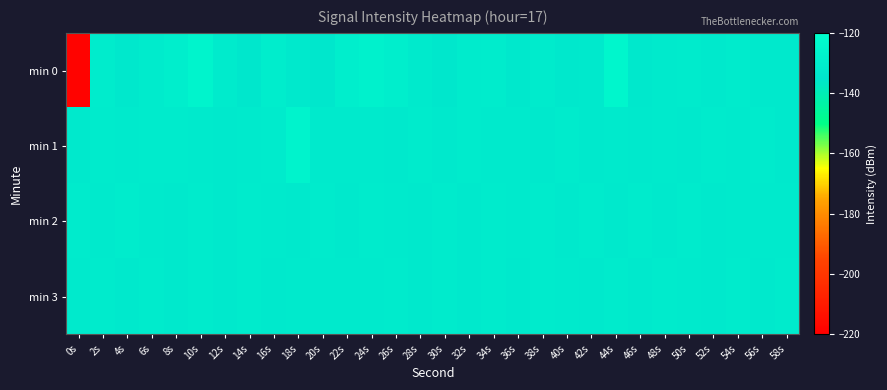

Which series changed the most between 0s and 20s?

min 0